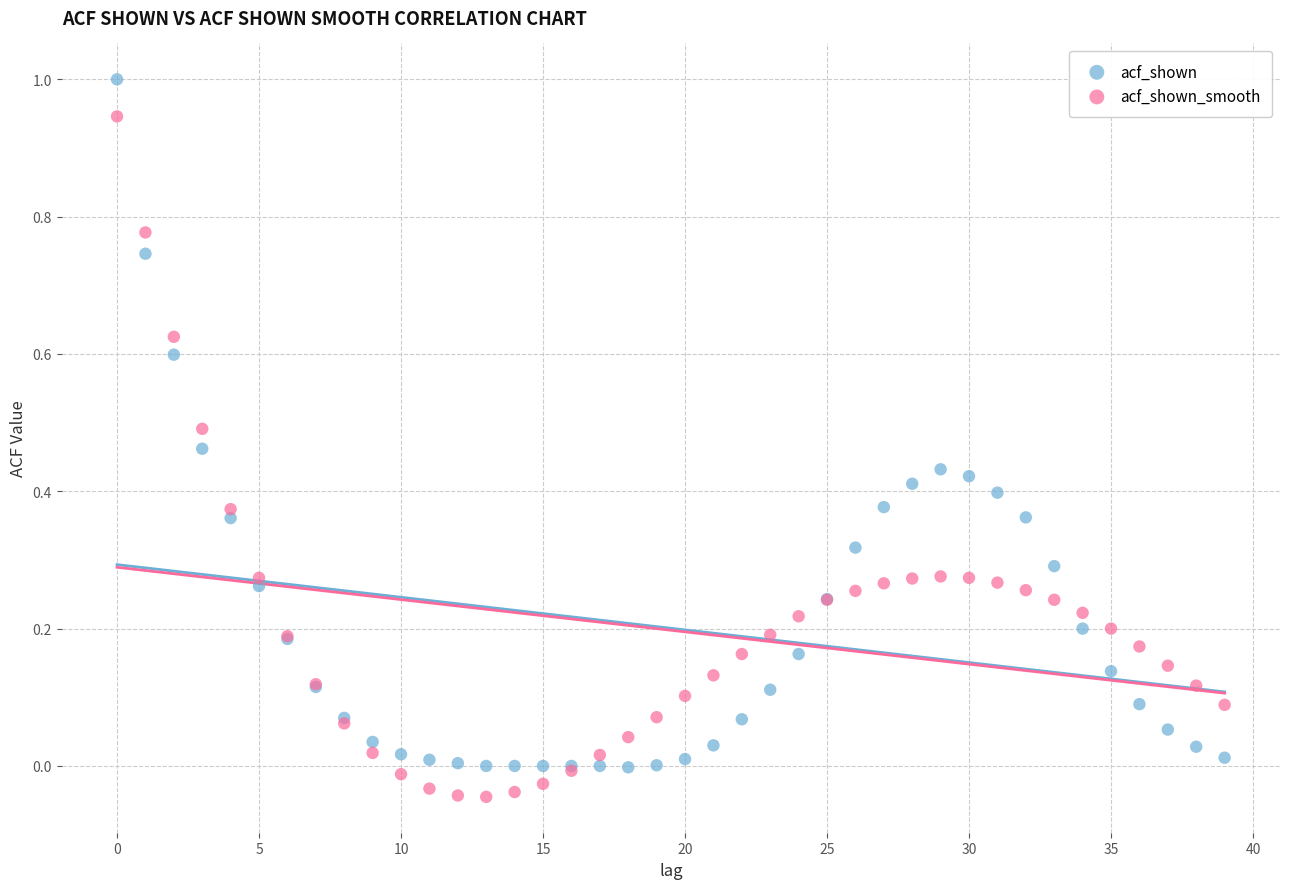

Which series has the largest Y range (max minus min)?

acf_shown